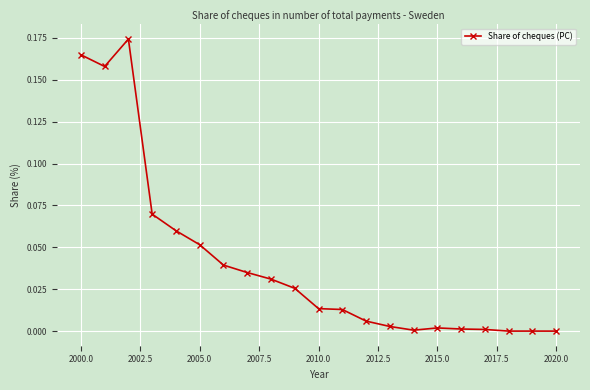

What is the sum of all values?

0.8